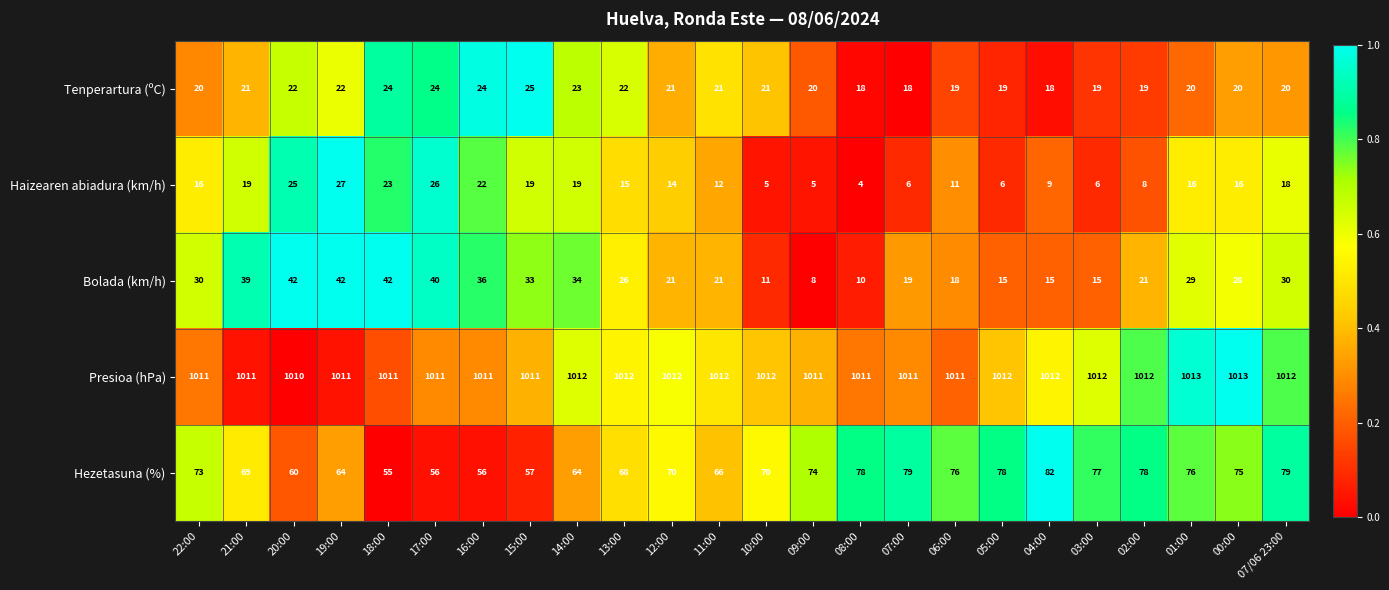

Which series has the largest total across all categories?

Presioa (hPa)